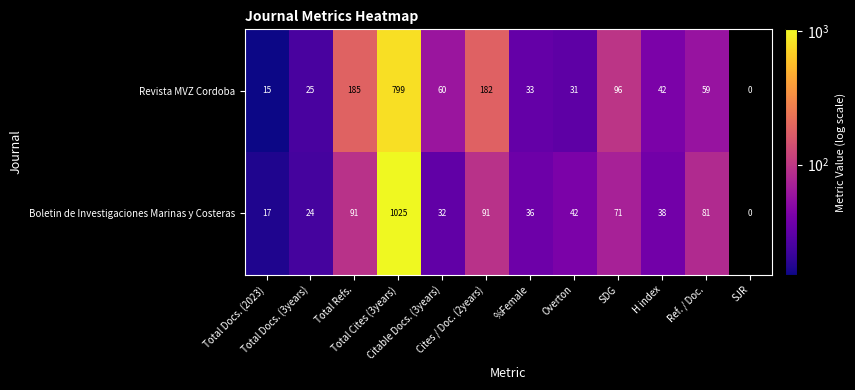

What is the difference between the second highest and minimum values in the Revista MVZ Cordoba series?

185